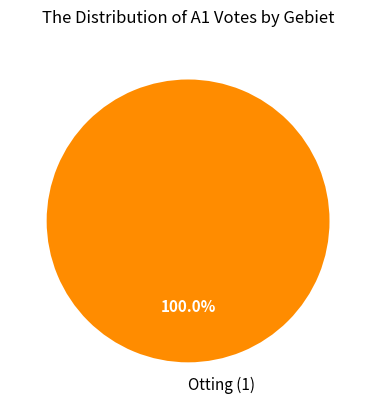

Rank the categories by value from lowest to highest.

Otting (1)